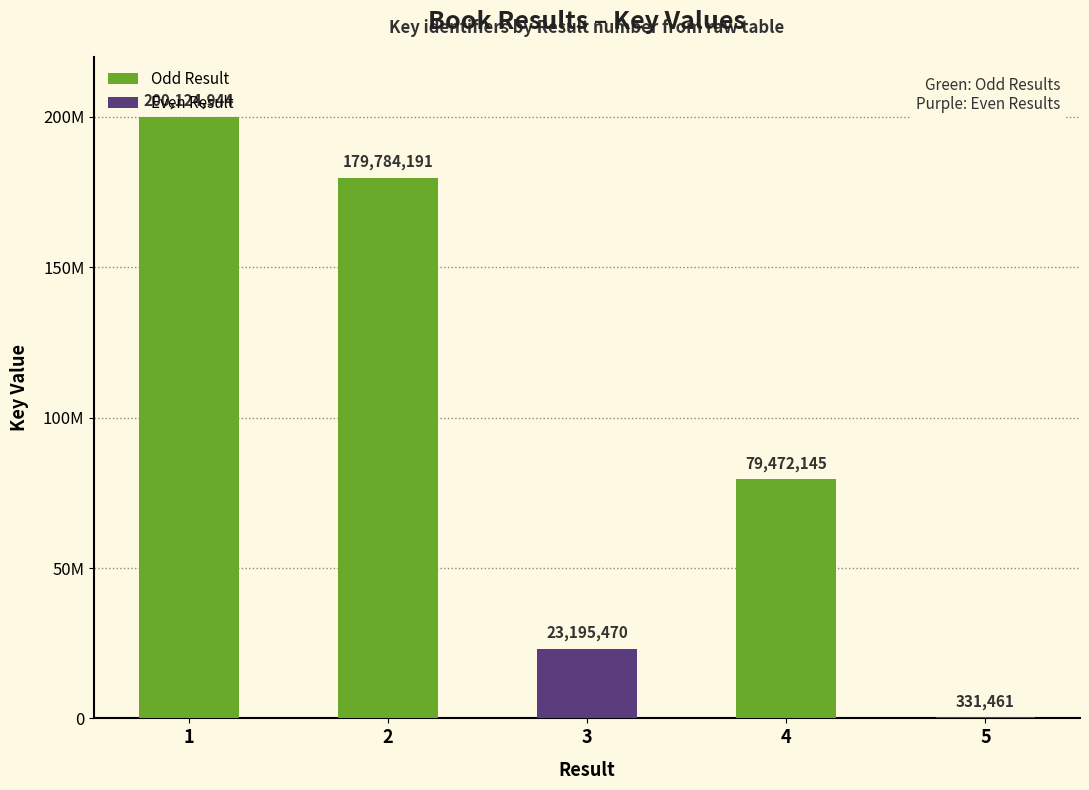

What is the difference between the maximum and minimum values?

199793483